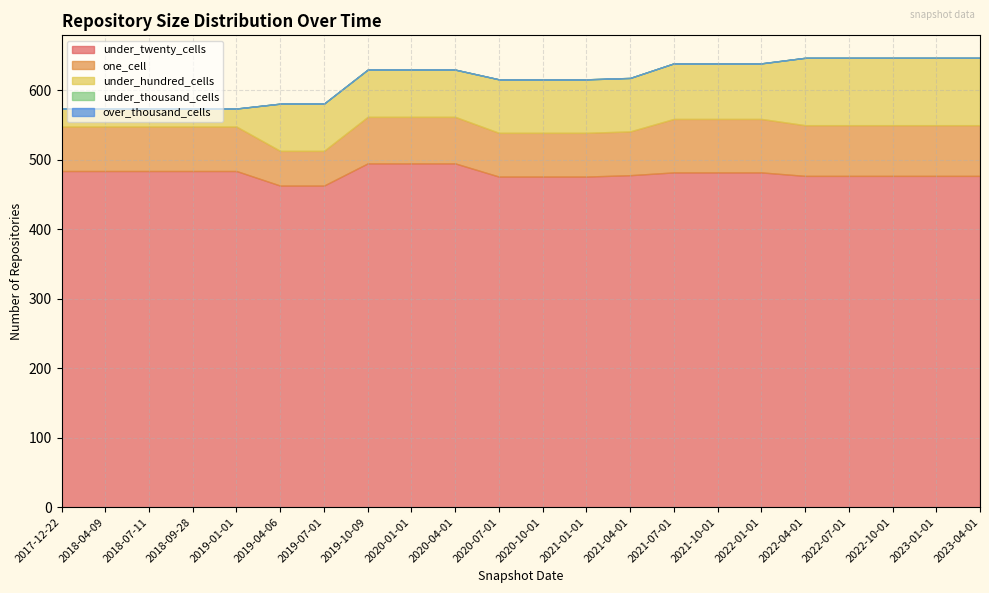

List the labels in order of under_twenty_cells value, smallest first.

2019-04-06, 2019-07-01, 2020-07-01, 2020-10-01, 2021-01-01, 2022-04-01, 2022-07-01, 2022-10-01, 2023-01-01, 2023-04-01, 2021-04-01, 2021-07-01, 2021-10-01, 2022-01-01, 2017-12-22, 2018-04-09, 2018-07-11, 2018-09-28, 2019-01-01, 2019-10-09, 2020-01-01, 2020-04-01